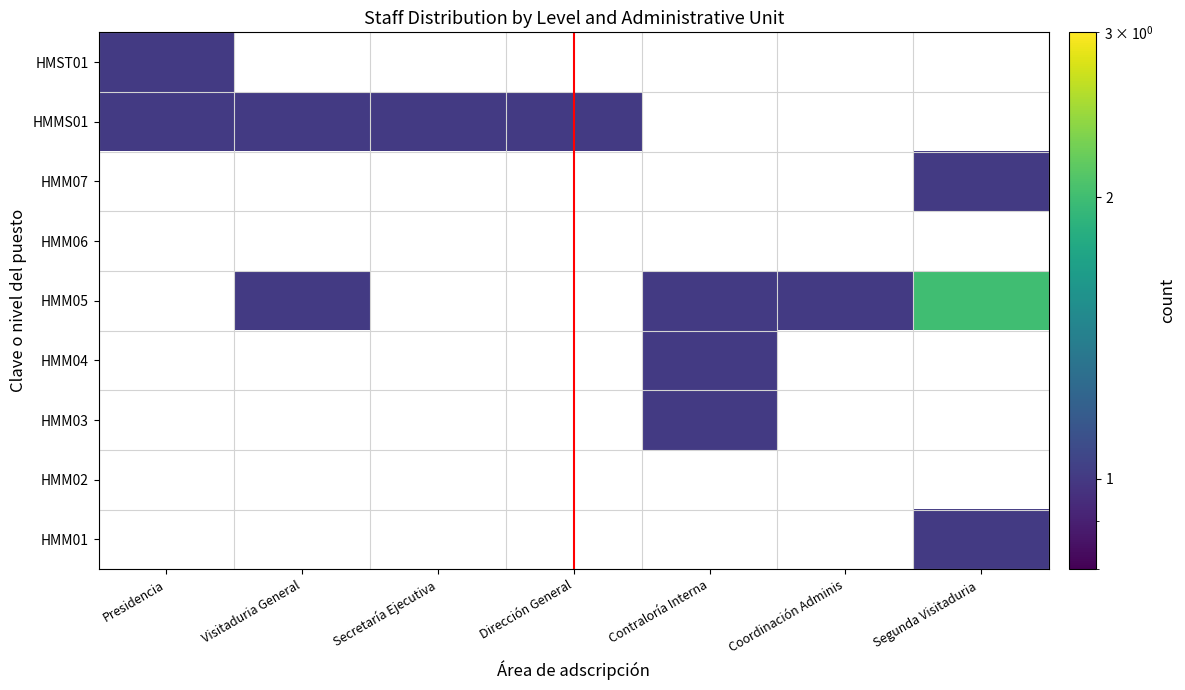

What is the smallest value displayed?

1.0